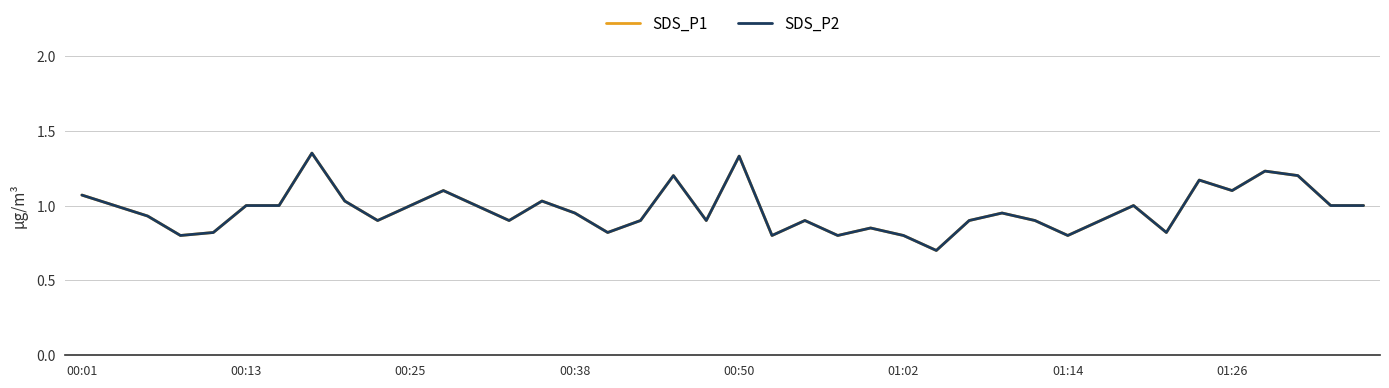

In SDS_P2, how many points are lower than both neighbors (excluding endpoints)?

11